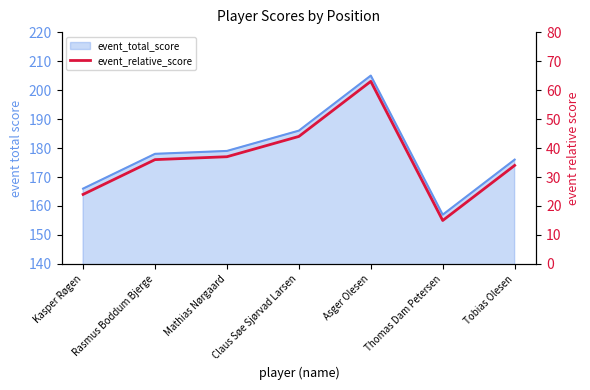

Between Kasper Røgen and Claus Søe Sjørvad Larsen, which is larger?

Claus Søe Sjørvad Larsen